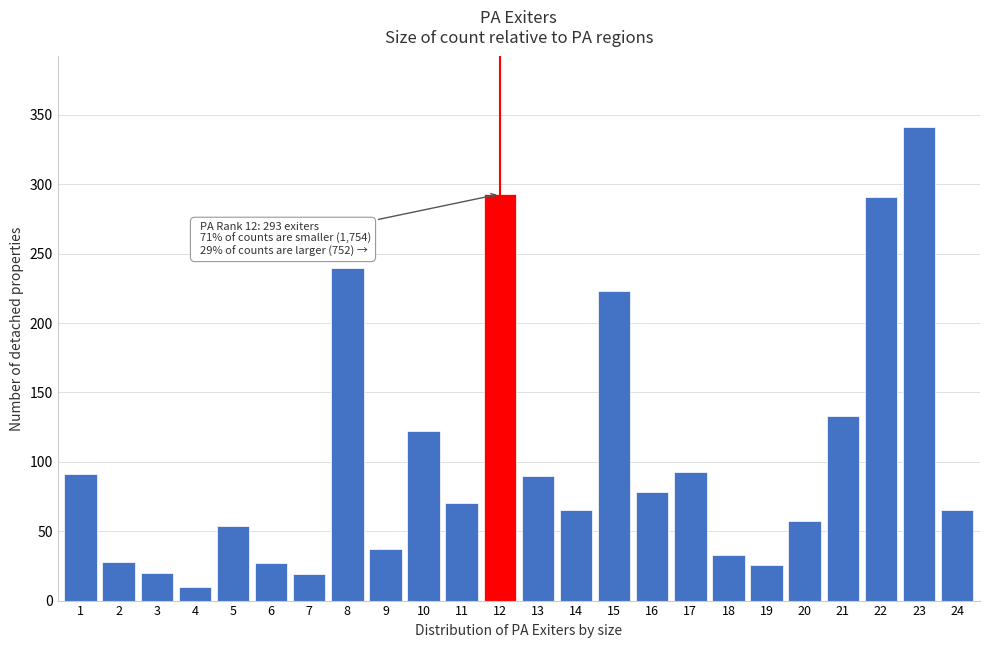

At which category does the chart reach its peak across all series?

23